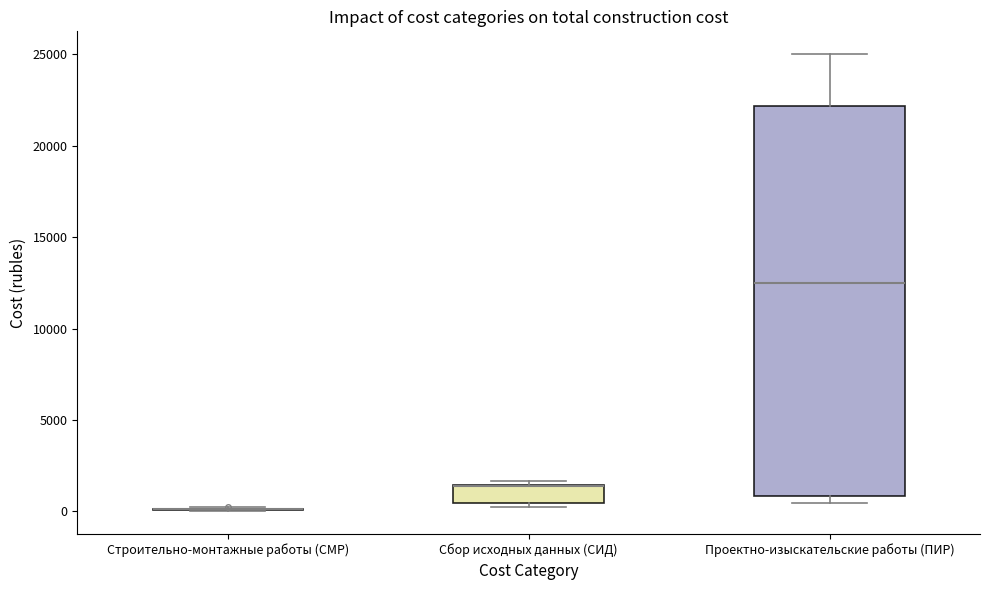

Comparing the boxes themselves (not the whiskers), which one is the tallest?

Проектно-изыскательские работы (ПИР)